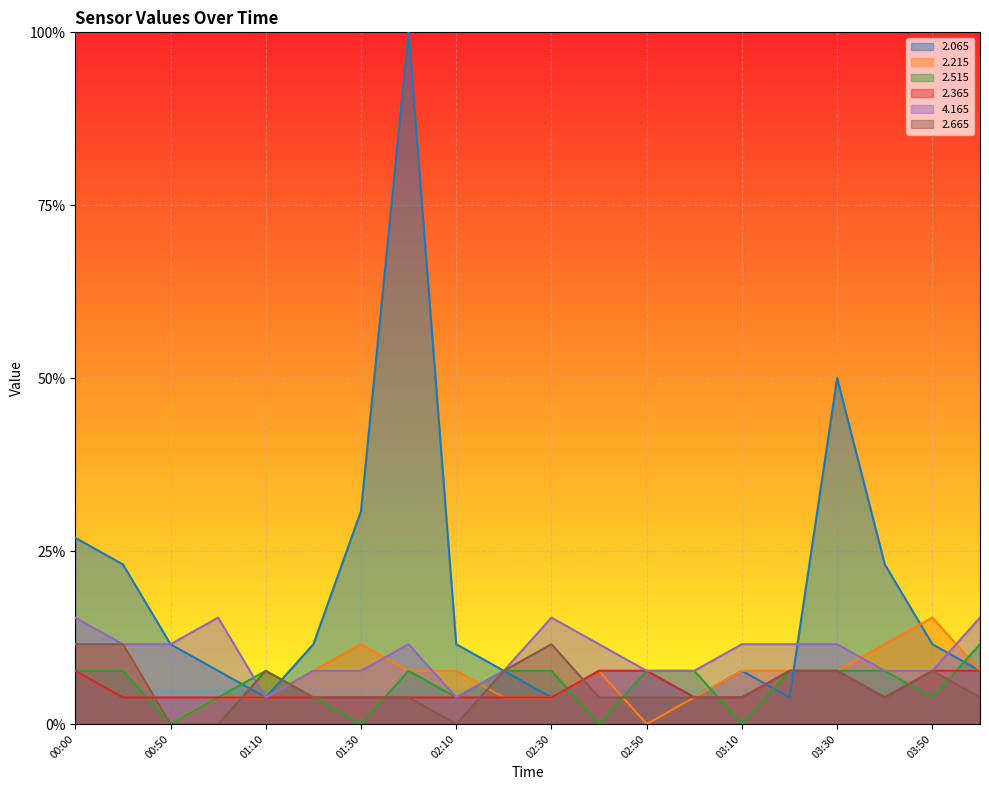

How many distinct data groups are displayed?

6